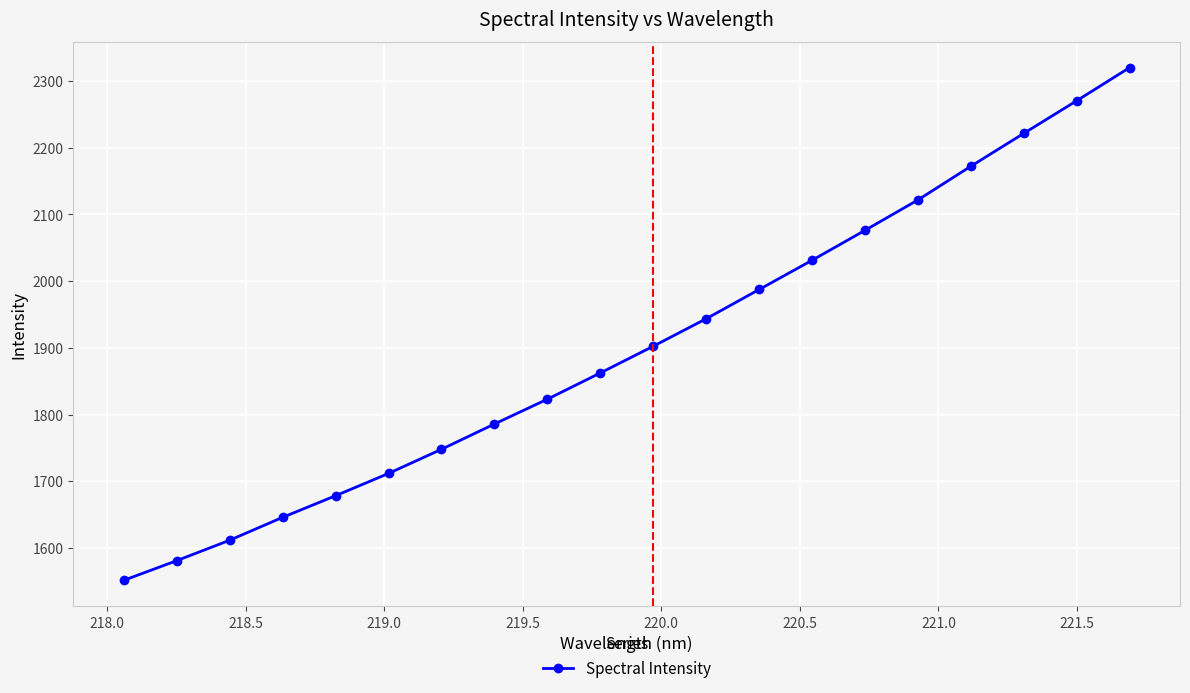

What is the value of the 8th point from the left?

1785.8